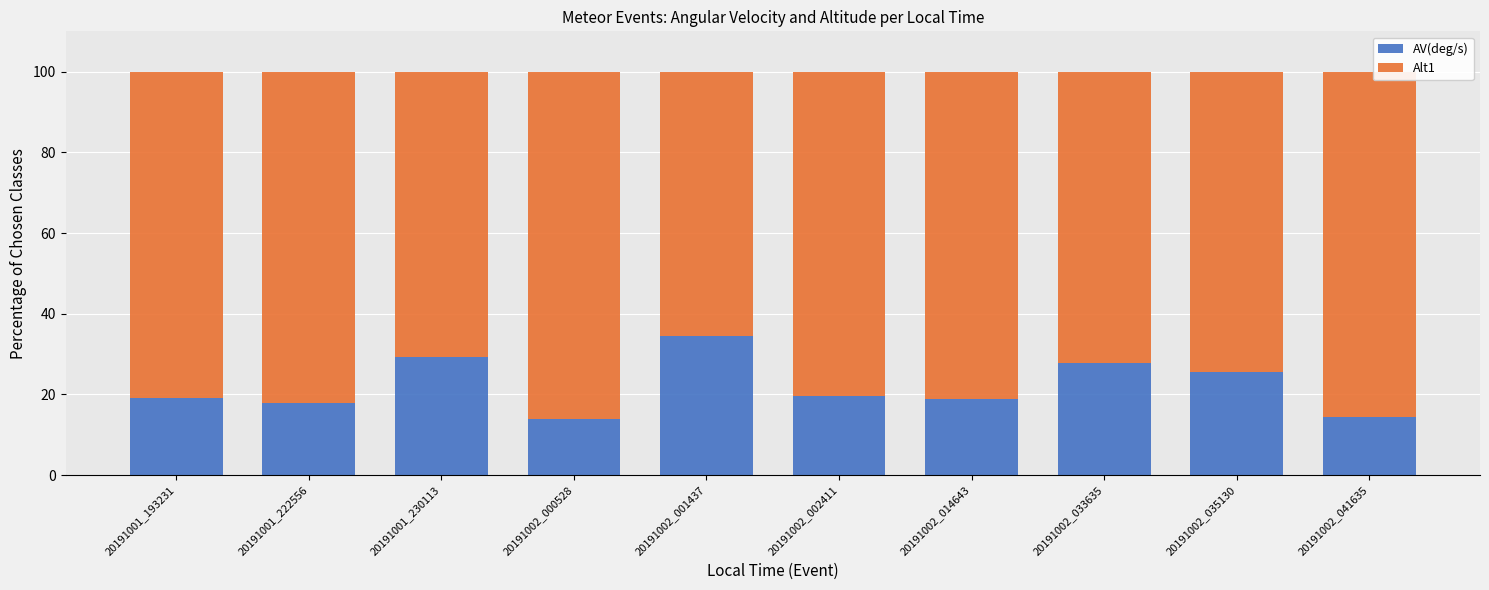

Is it true that AV(deg/s) equals 25.6 at 20191002_035130?

True